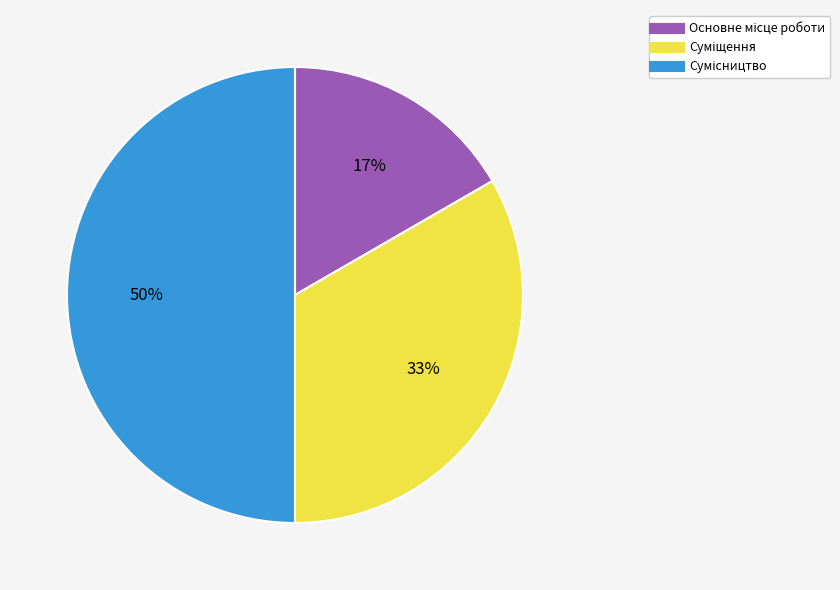

To the nearest percent, what is the average slice percentage?

33%